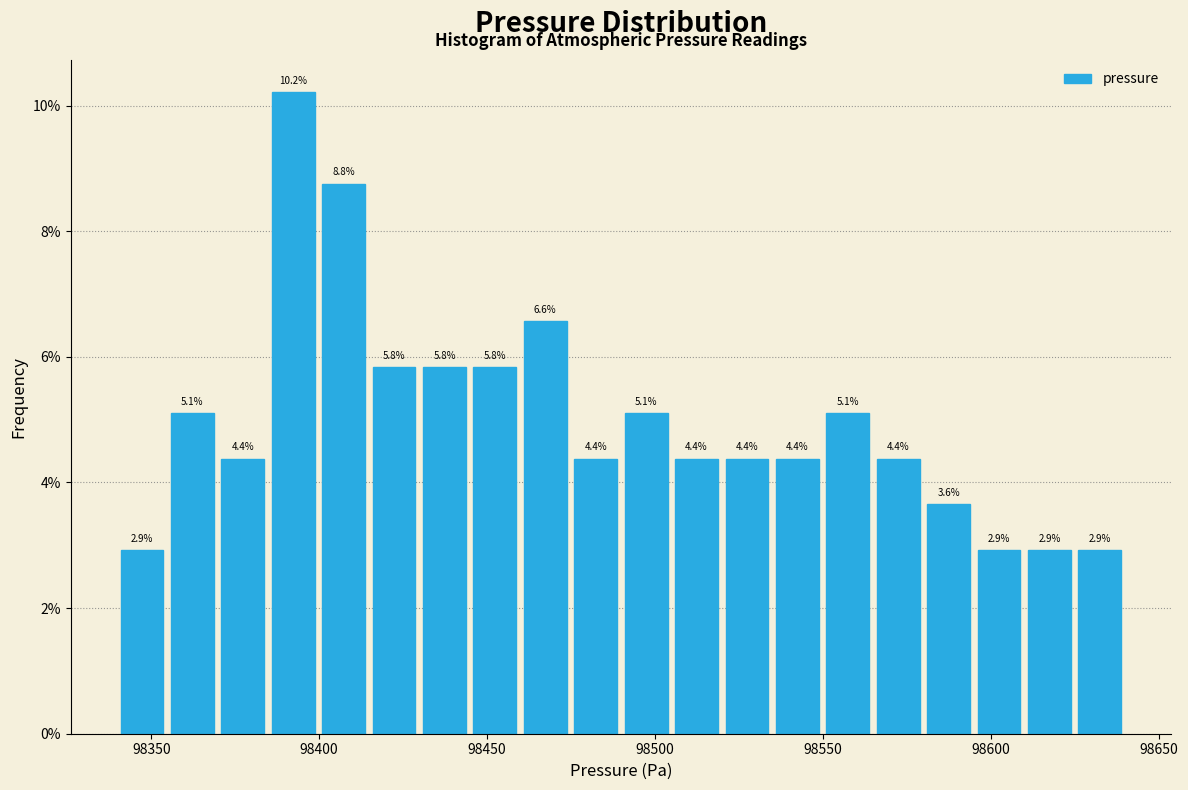

Around what value on the x-axis is the tallest bar? Give the approximate position of its centre, as read against the axis.

98390